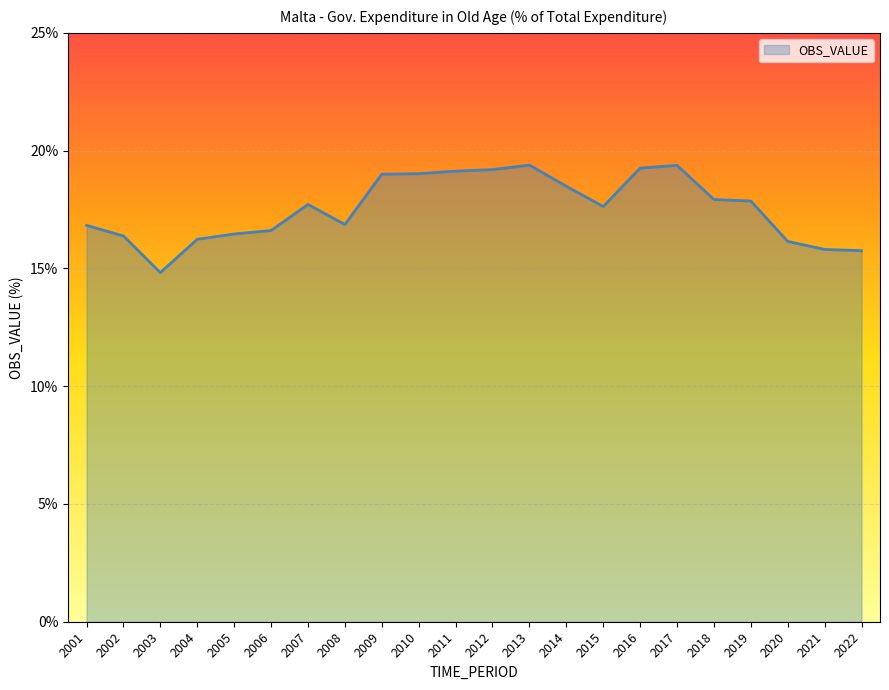

What is the smallest value displayed?

14.8